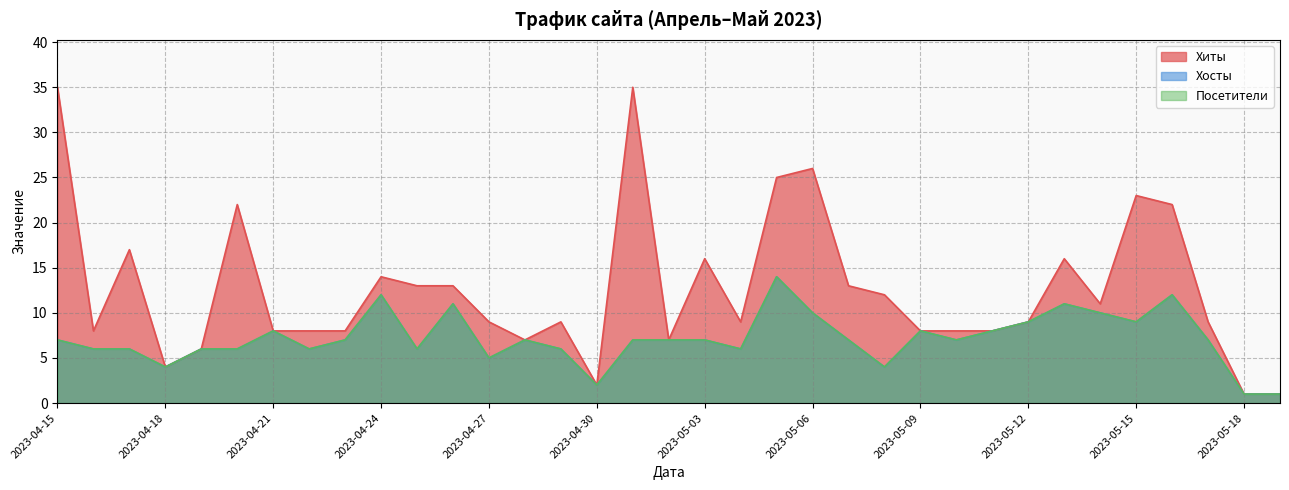

True or false: Хиты has a value of 3 at 2023-04-18.

False